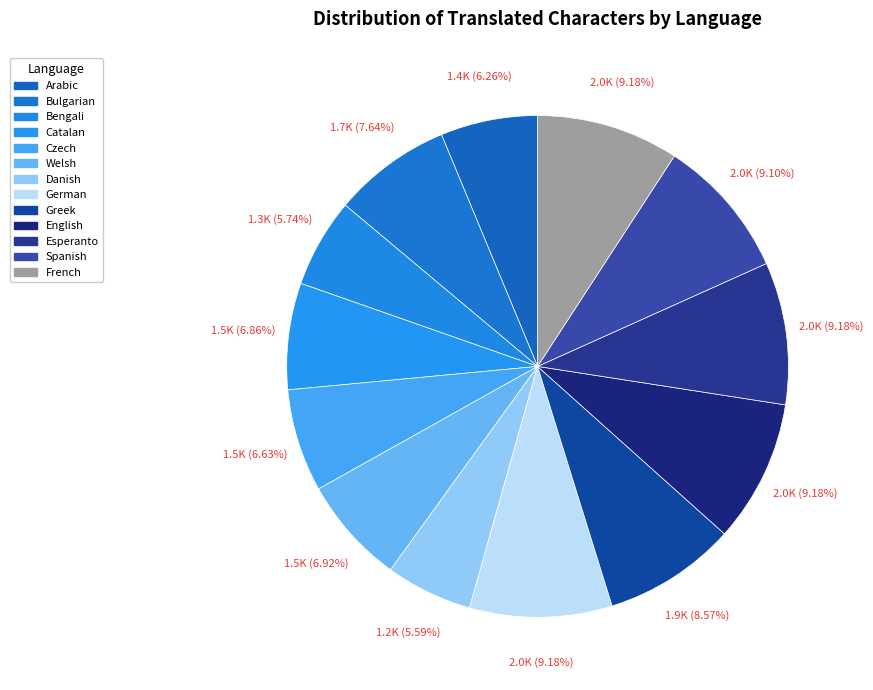

Does any single category account for the majority?

No